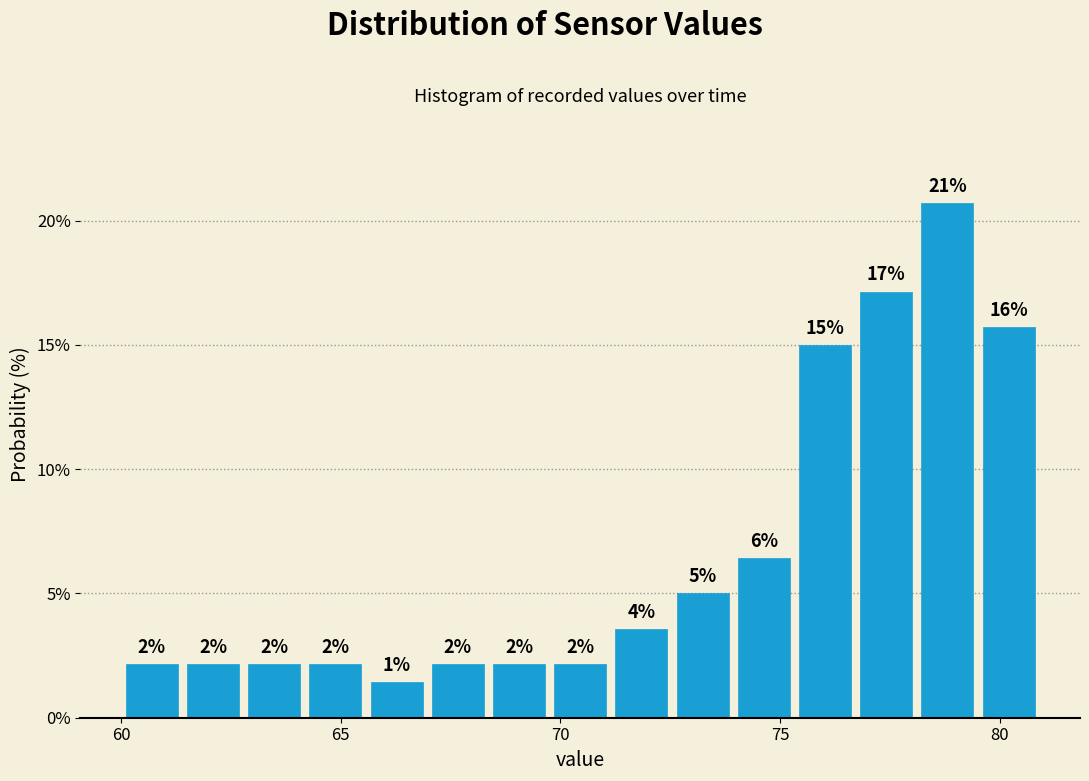

Read against the x-axis, roughly where is the centre of the tallest bar?

79.0